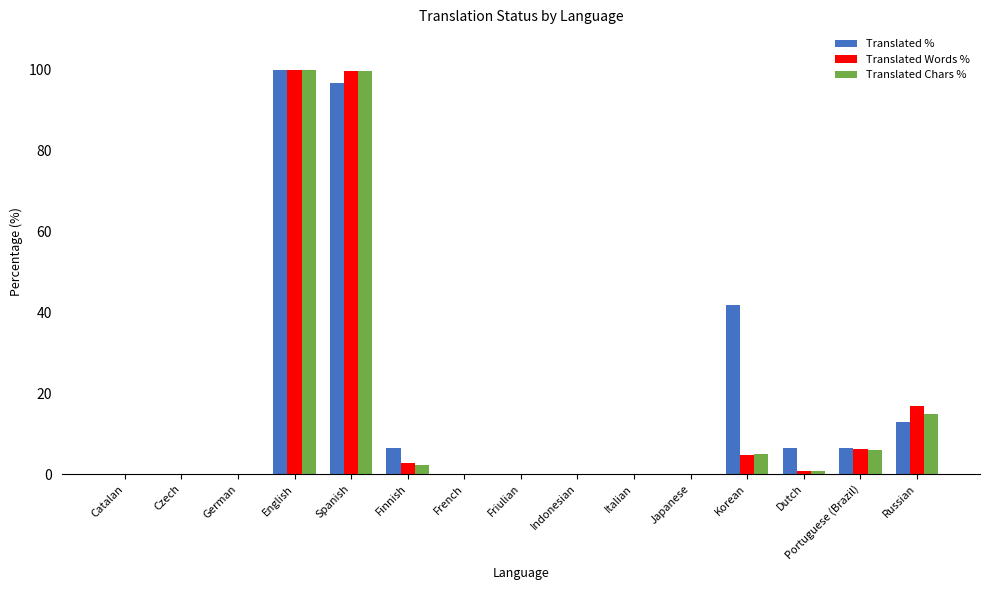

The Translated % series shows -56.3 at Italian. True or false?

False